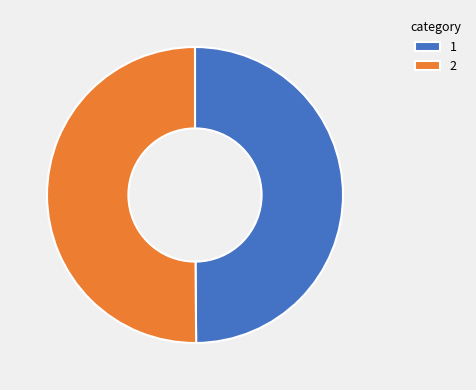

How many slices are in this pie chart?

2